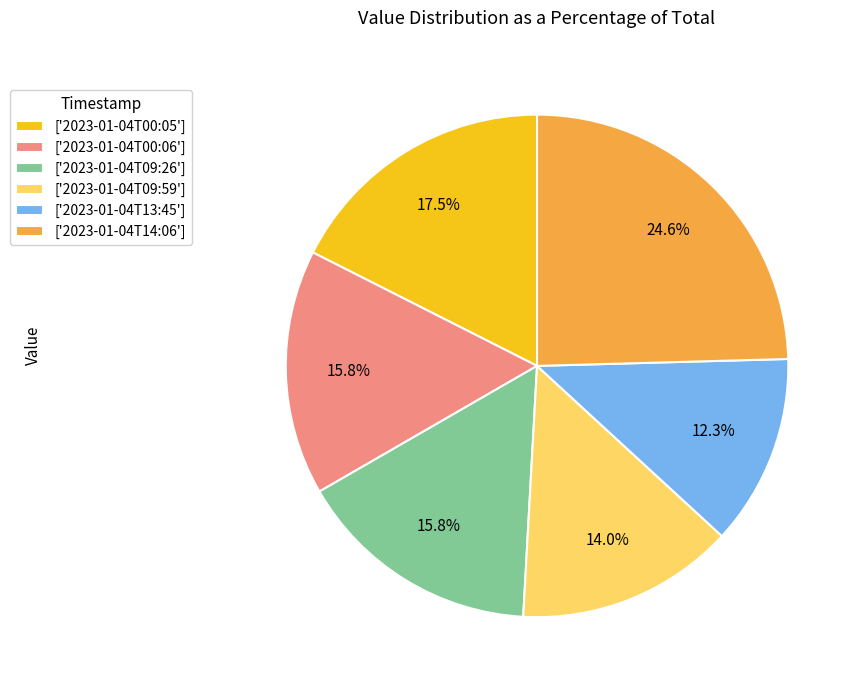

Is there a majority slice in this chart?

No